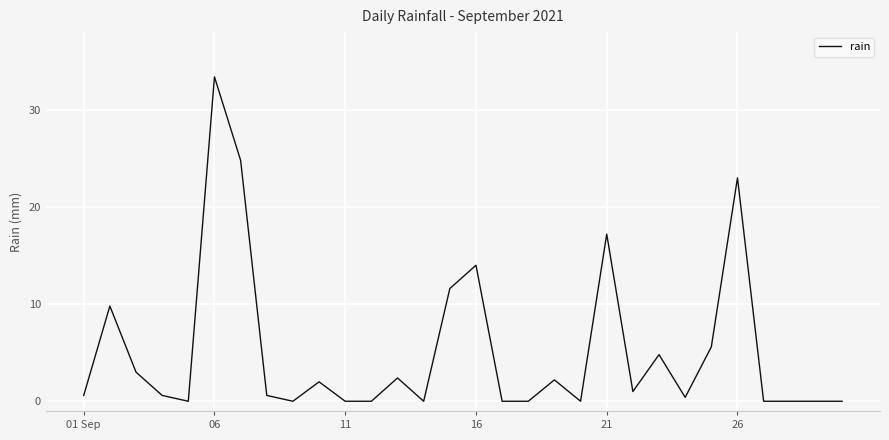

What is the greatest value displayed?

33.4